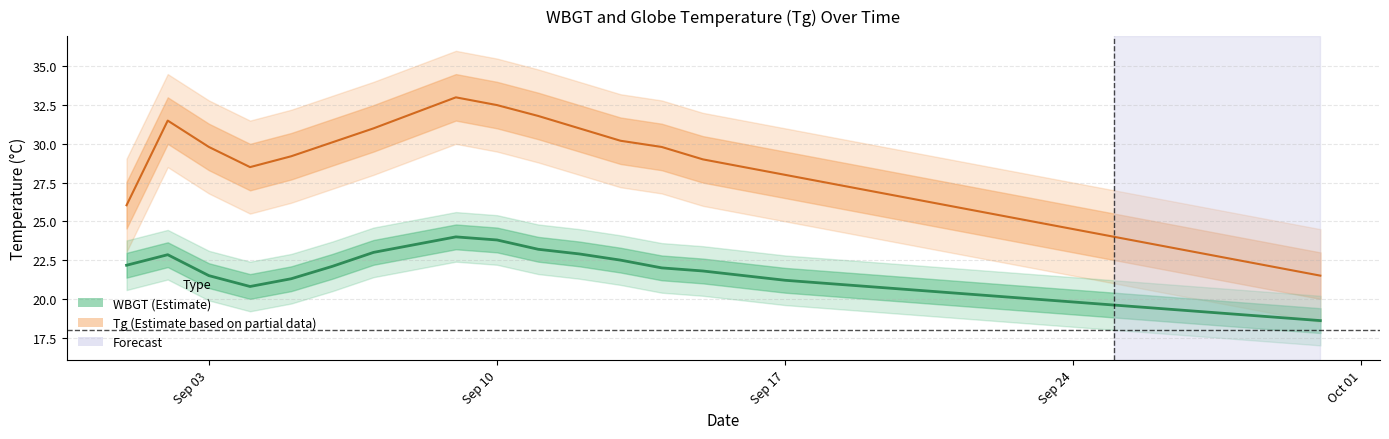

What is the difference between the maximum and minimum values in the WBGT series?

5.4